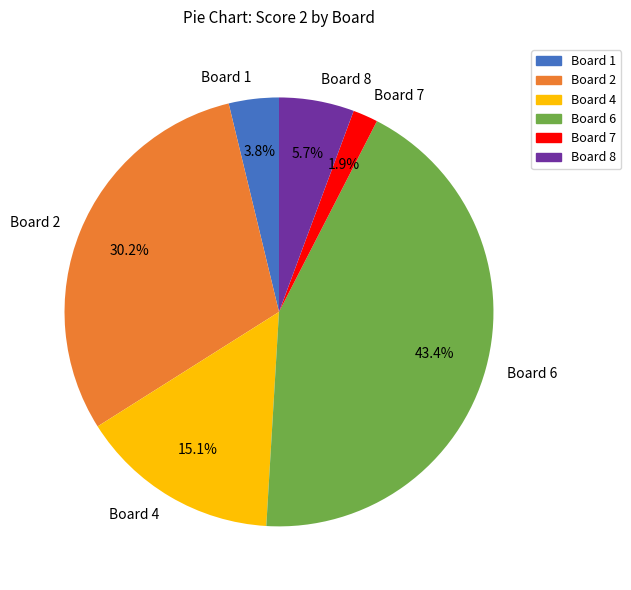

Which category has the smallest portion of the pie?

Board 7